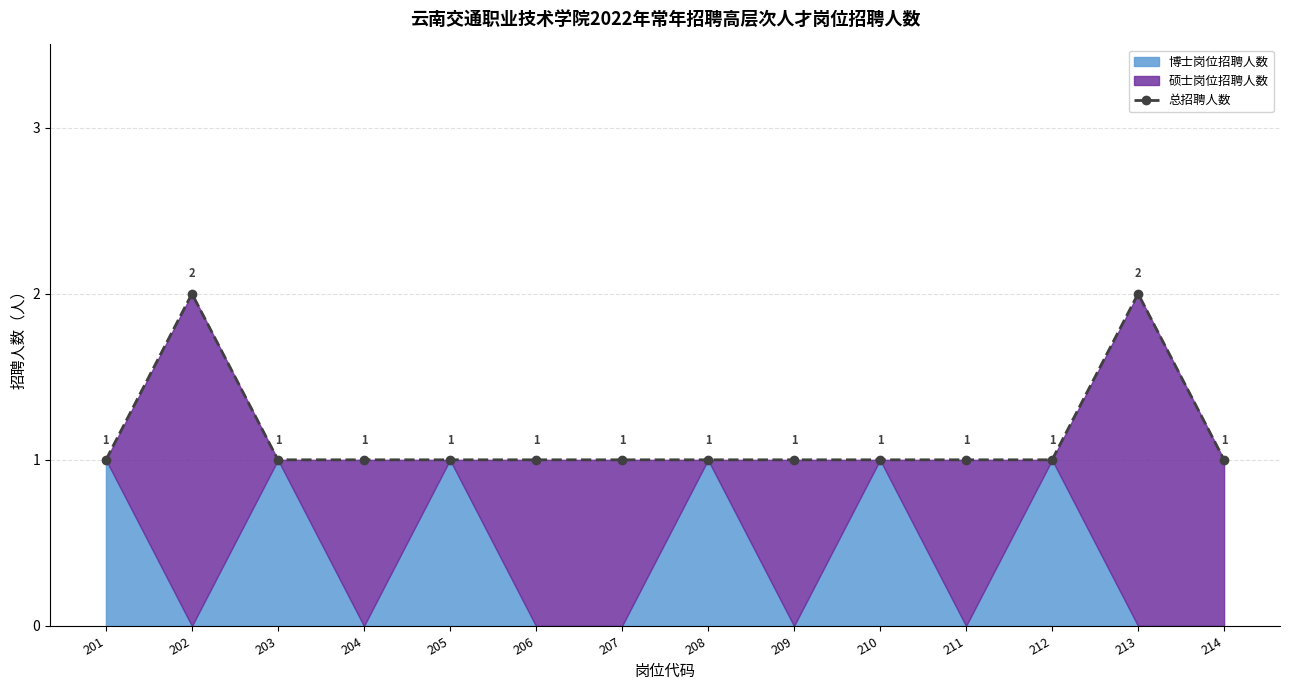

Reading left to right, transcribe all the data shown in this chart.

201=1	202=2	203=1	204=1	205=1	206=1	207=1	208=1	209=1	210=1	211=1	212=1	213=2	214=1